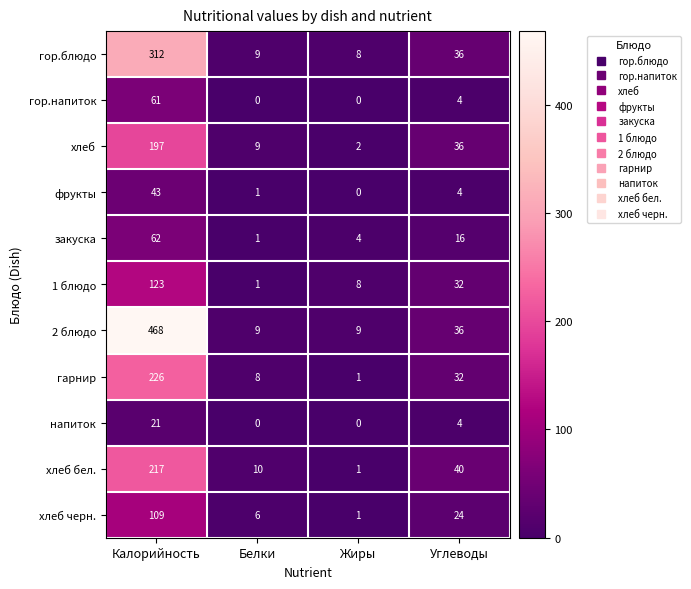

At how many categories does at least one series exceed 181?

1